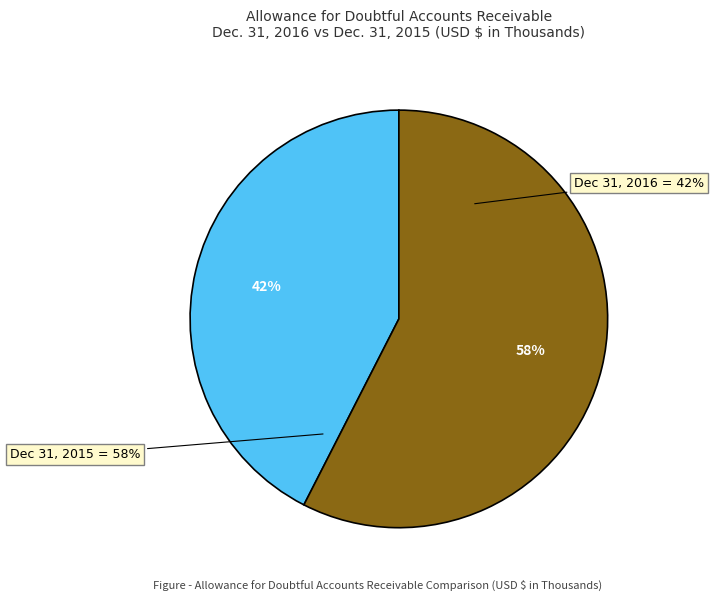

The Allowance for Doubtful Accounts Receivable (2016) slice represents 42% of the pie. True or false?

True